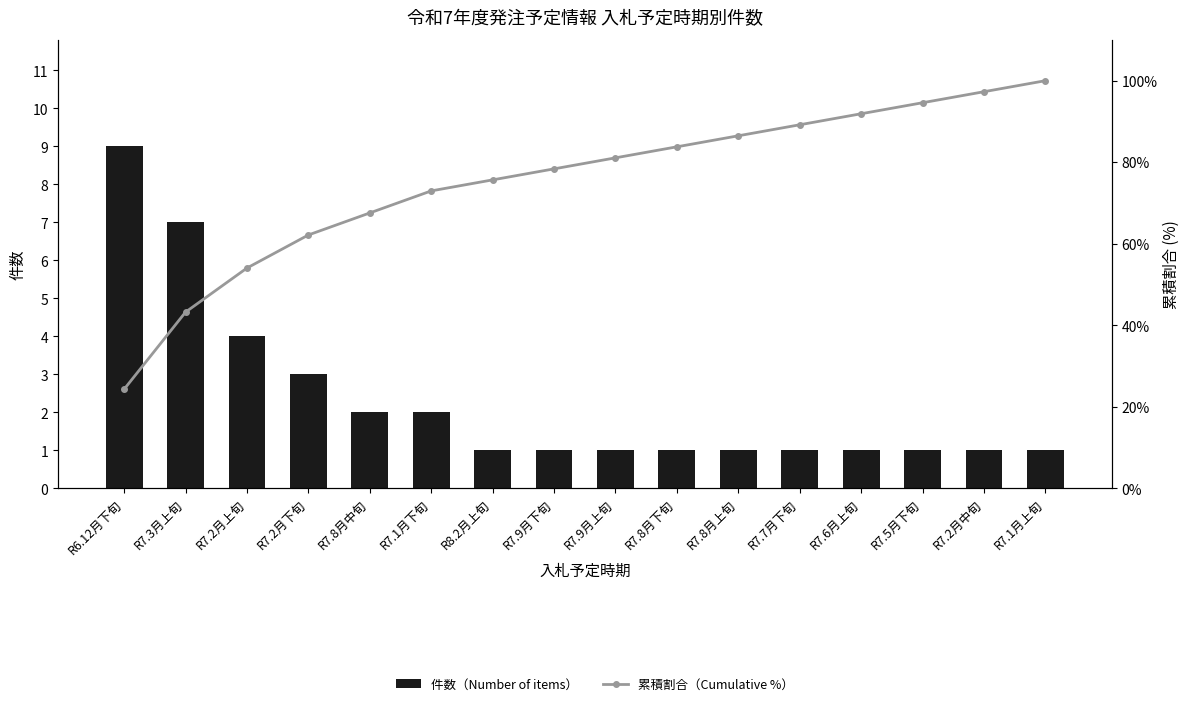

Which series has the largest range (max minus min)?

累積割合（Cumulative %）